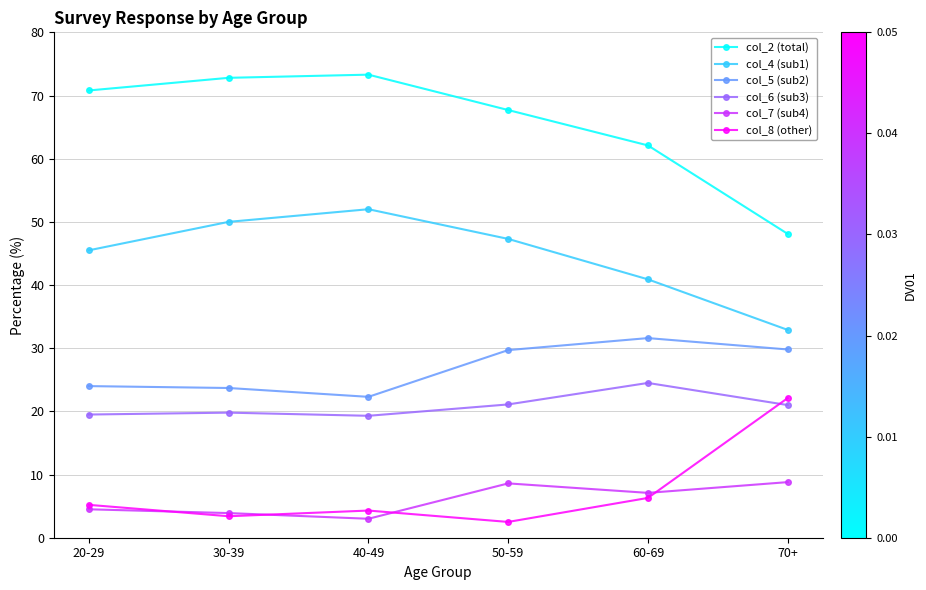

What is the total value across all series at 50-59?

176.9